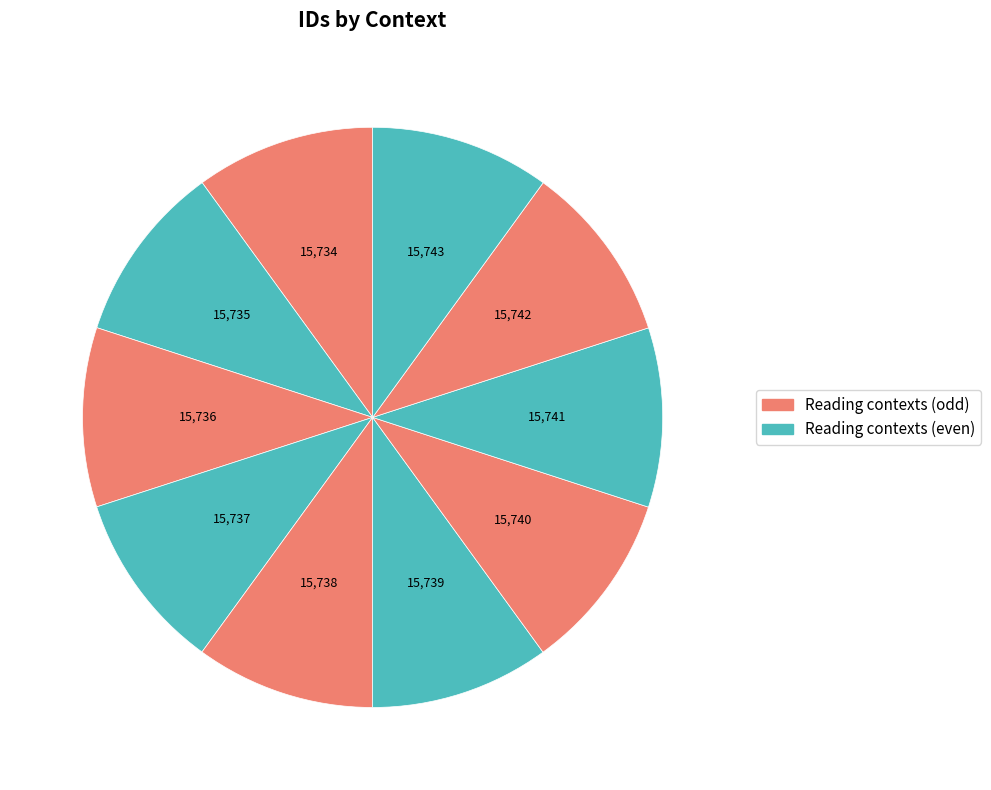

Count the number of slices in the pie.

10